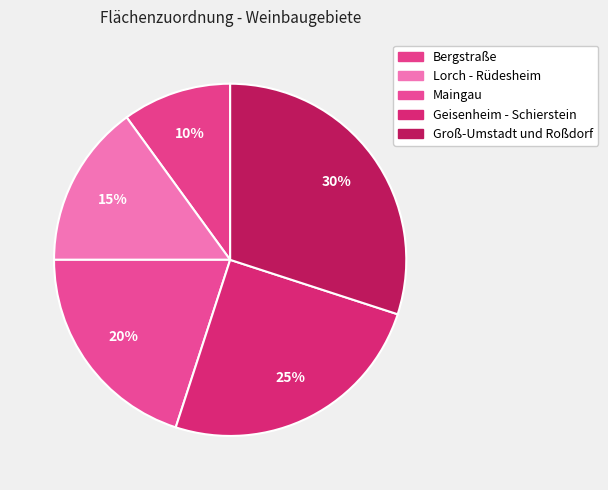

Approximately how many times larger is the value at Groß-Umstadt und Roßdorf compared to Bergstraße?

3.0